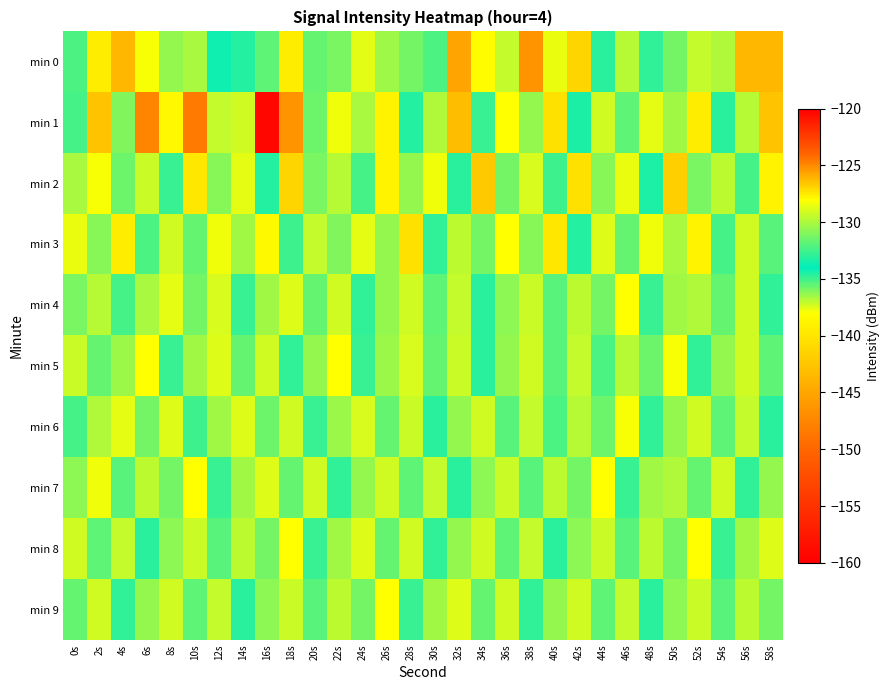

At 20s, list the series in order from smallest to largest.

min 6, min 8, min 9, min 0, min 4, min 1, min 2, min 5, min 3, min 7